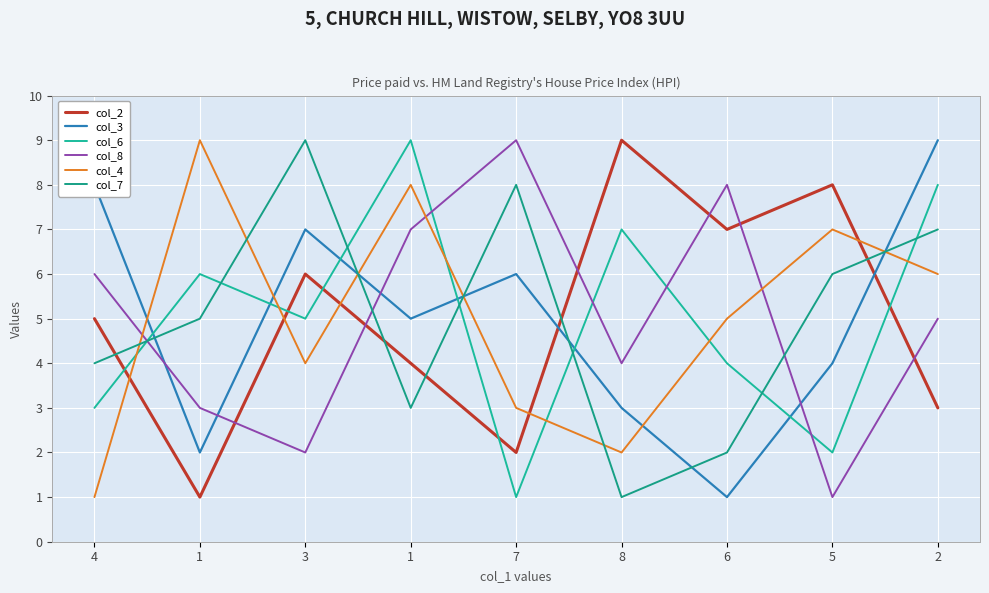

How many lines are shown in the chart?

6